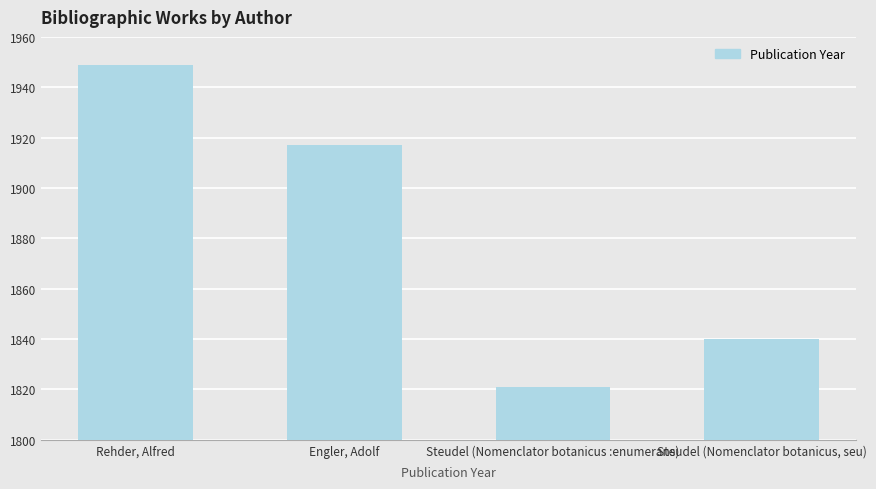

Rank the categories by value from lowest to highest.

Steudel (Nomenclator botanicus :enumerans), Steudel (Nomenclator botanicus, seu), Engler, Adolf, Rehder, Alfred